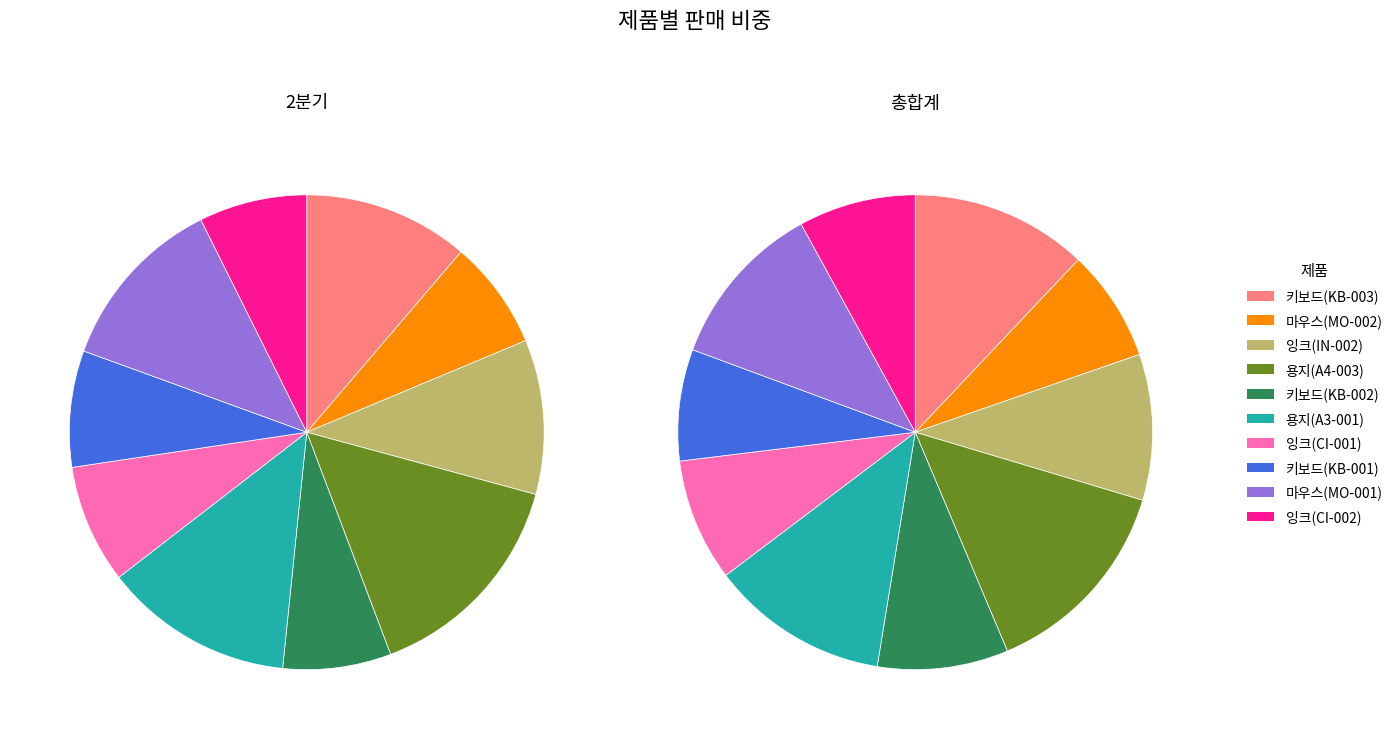

Is there a majority slice in this chart?

No